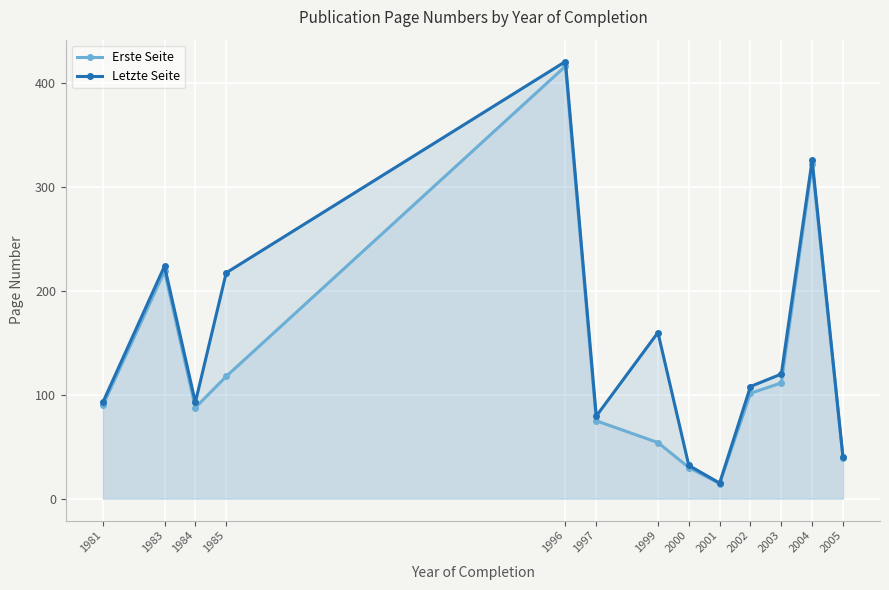

How many interior local peaks does the Erste Seite series have?

3